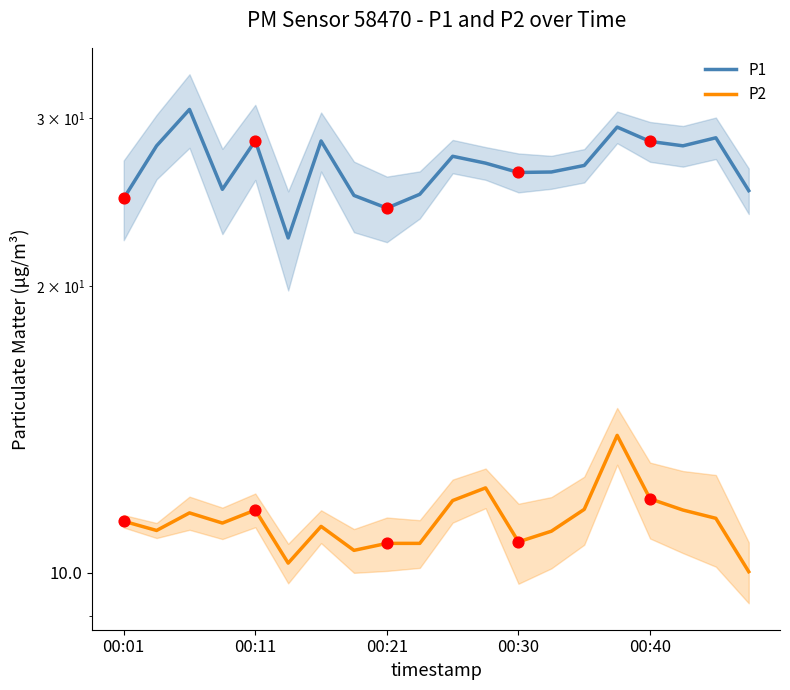

Which series contains the highest Y value?

P1